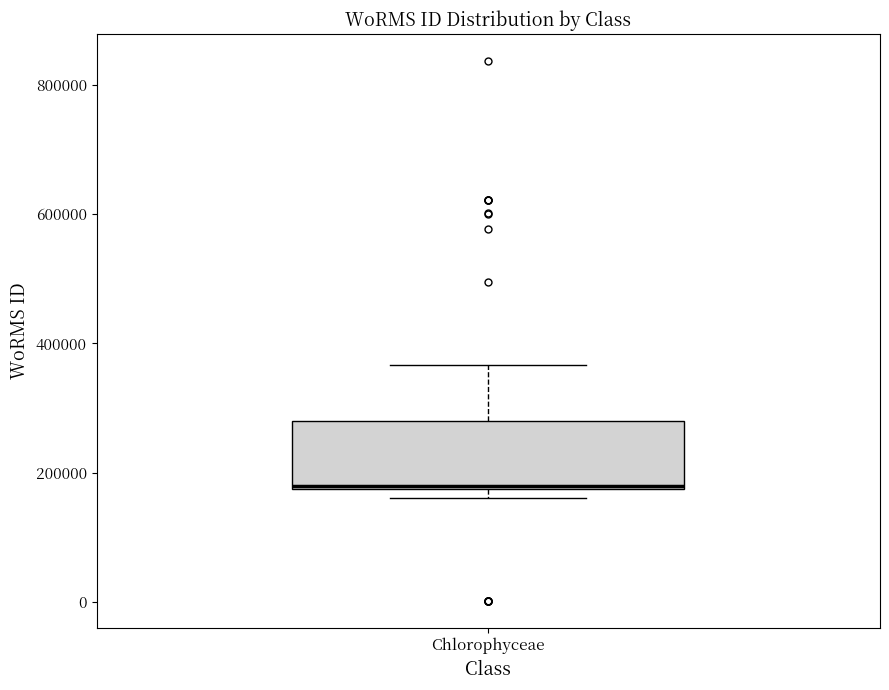

Transcribe this box plot: give where the median line is, the range the box spans, and where the two whiskers end, as read against the y-axis. The values are not printed on the chart, so give them approximately, as read against the axis.

median 180000, box 180000 to 280000, whiskers 160000 to 360000